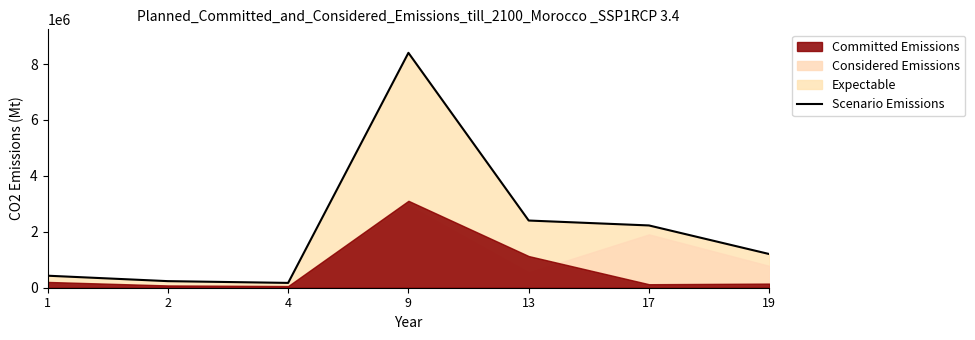

Where is the data nearest to the value 4287803?

13